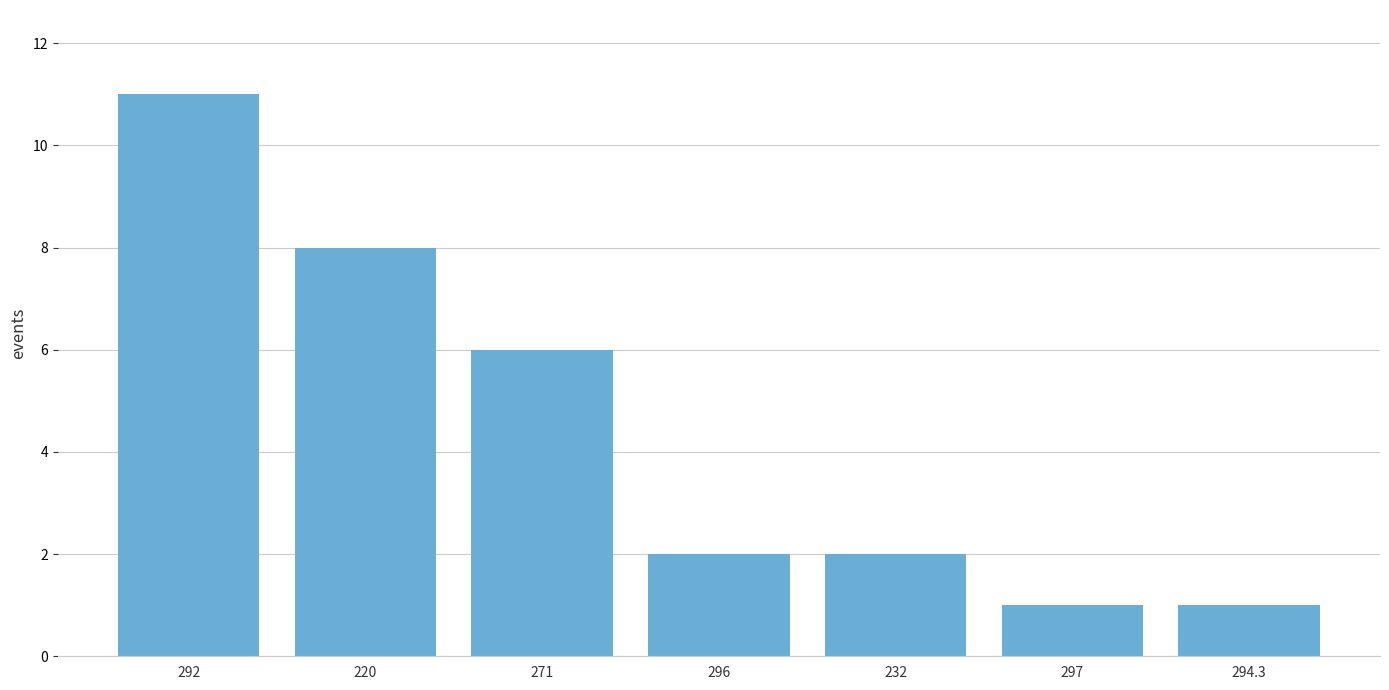

Reading left to right, what are all the values shown in this chart?

11	8	6	2	2	1	1